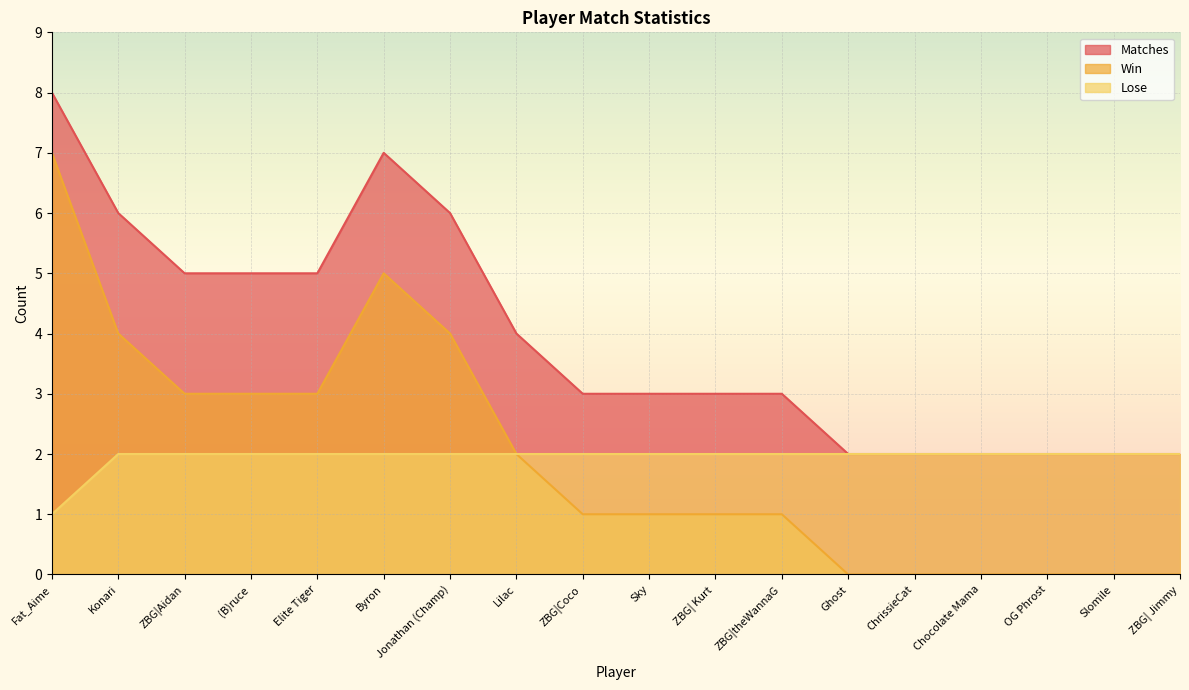

What is the sum of all Lose values?

35